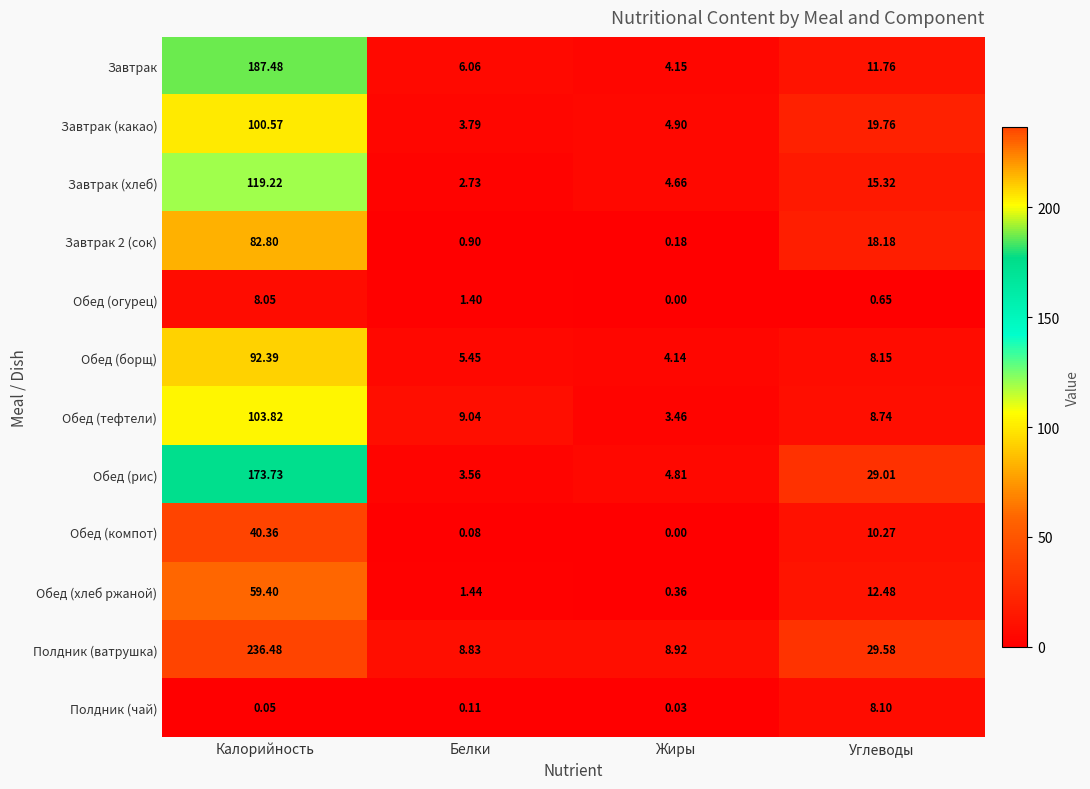

At which label does Обед (компот) reach its minimum?

Жиры